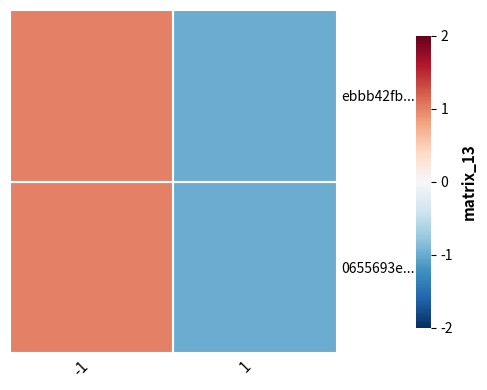

Reading left to right, what are all the values shown in this chart?

0655693e...: -1=1	1=-1
ebbb42fb...: -1=1	1=-1